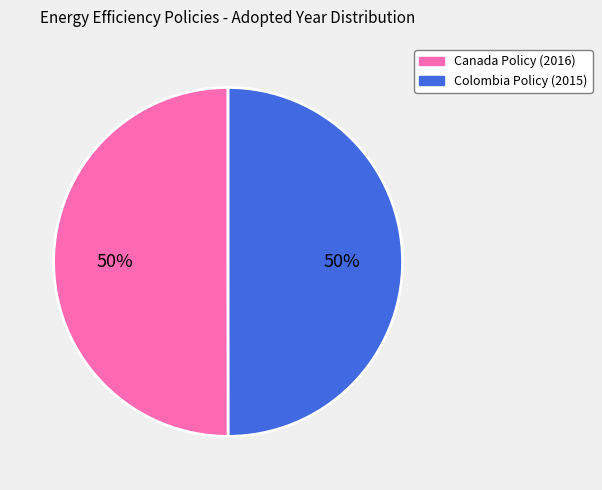

Approximately how many times larger is the value at Canada Policy (2016) compared to Colombia Policy (2015)?

1.0